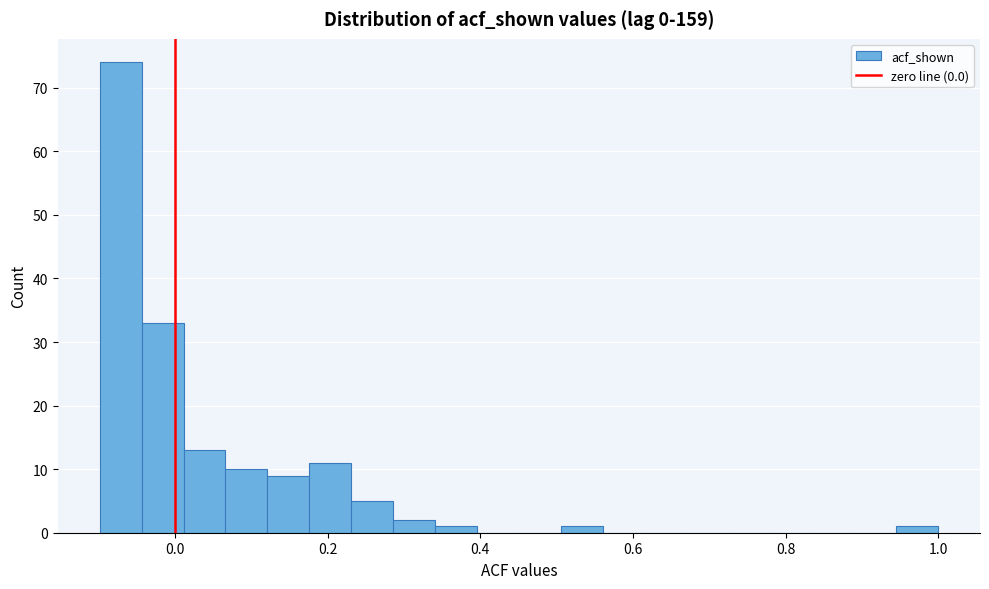

Read against the x-axis, roughly where is the centre of the tallest bar?

-0.08